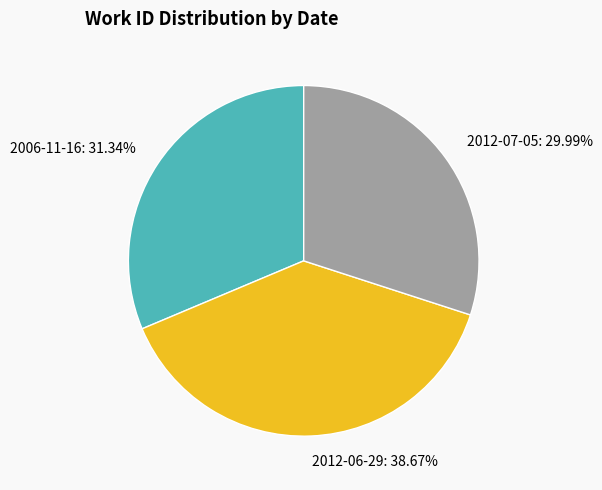

Which category has the biggest portion of the pie?

2012-06-29